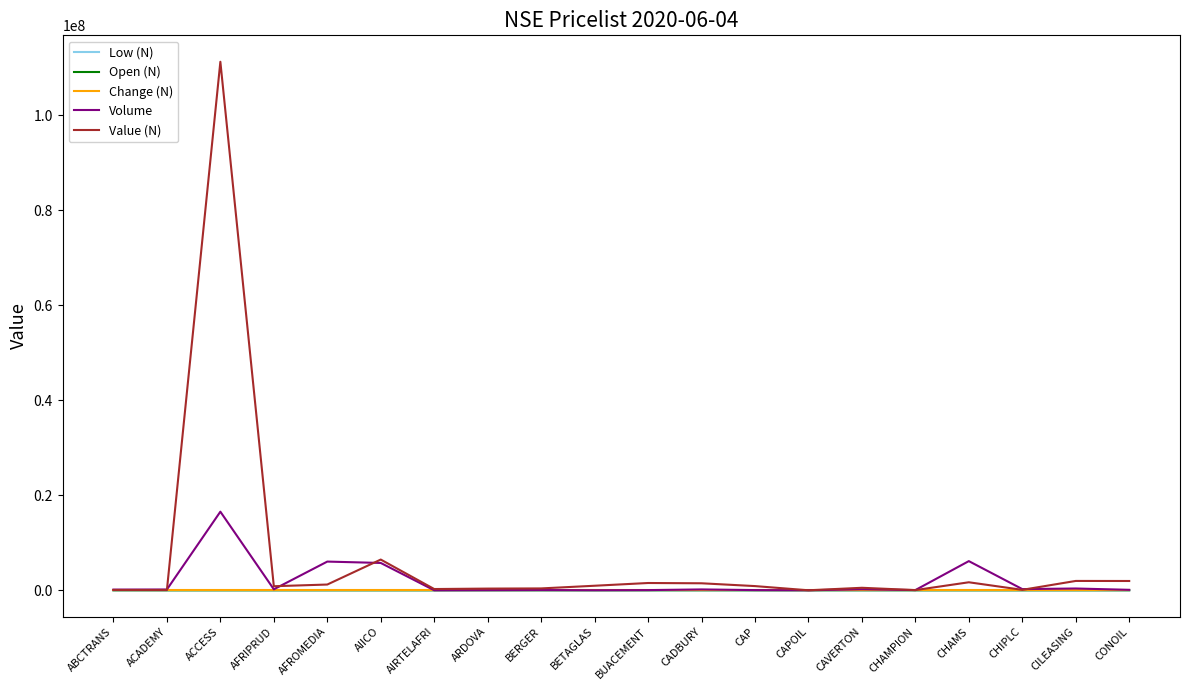

True or false: Value (N) has a value of 53378621.8 at ACCESS.

False